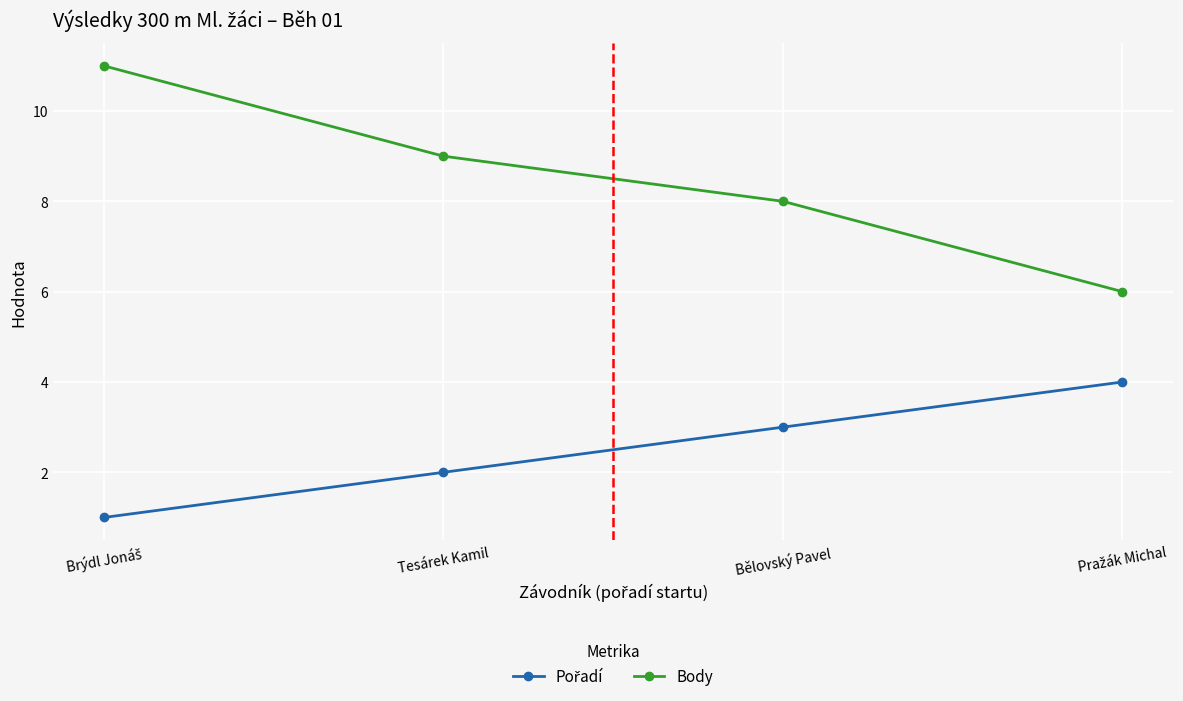

What position from the left is Bělovský Pavel?

3